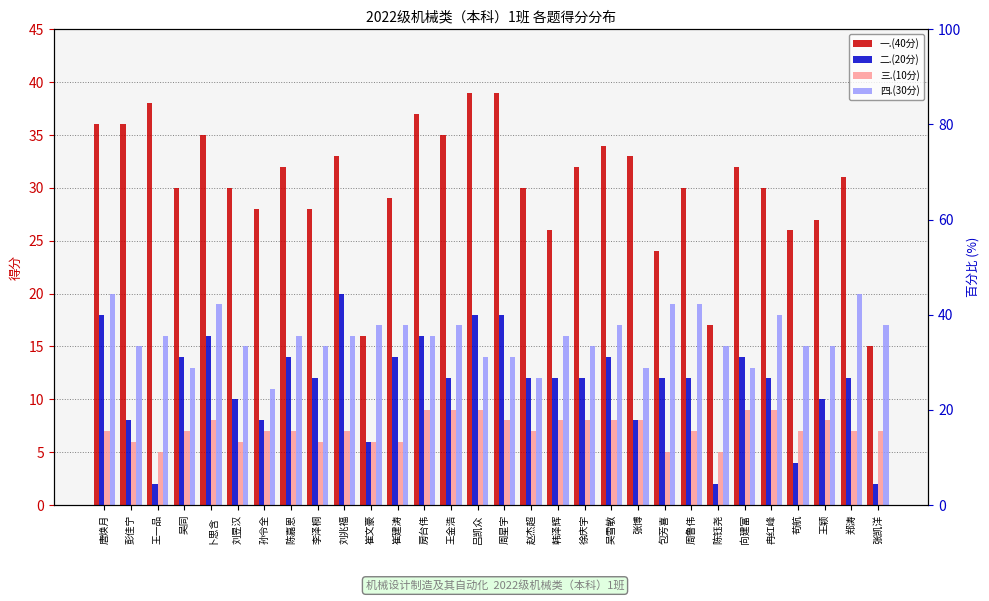

List the labels in order of 四.(30分) value, smallest first.

孙令全, 赵杰超, 吴同, 张博, 向建富, 吕凯众, 周星宇, 彭佳宁, 刘昱汉, 李泽桐, 徐庆宇, 陈钰尧, 苟航, 王颖, 王一品, 陈嘉恩, 刘兆福, 房台伟, 韩泽辉, 崔文豪, 崔建涛, 王金浩, 吴雪敏, 张凯洋, 冉红峰, 卜思含, 包芳喜, 周鲁伟, 唐焕月, 郑涛